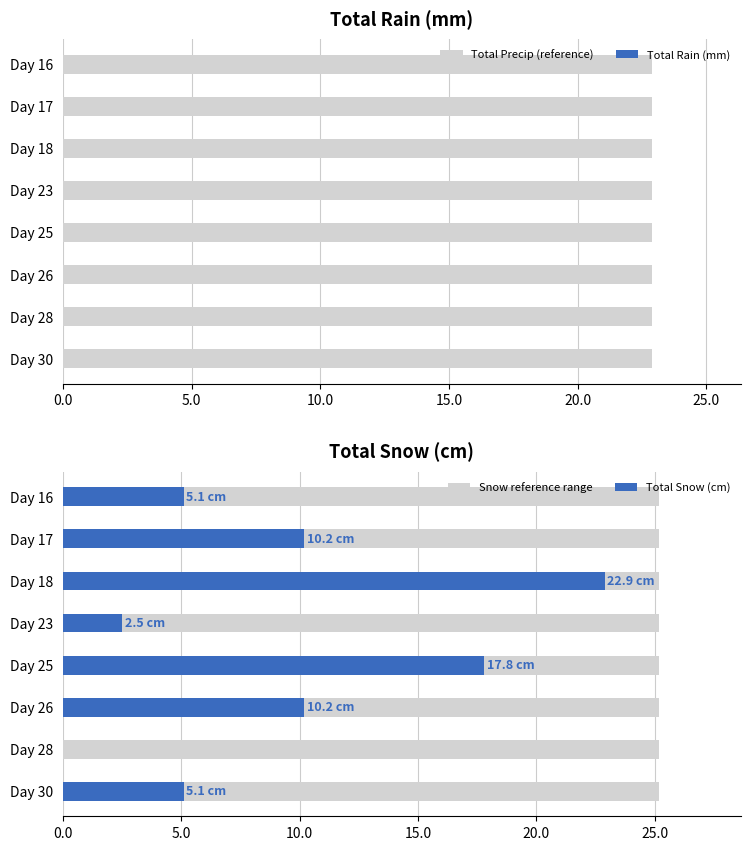

How many bars are there in total?

24